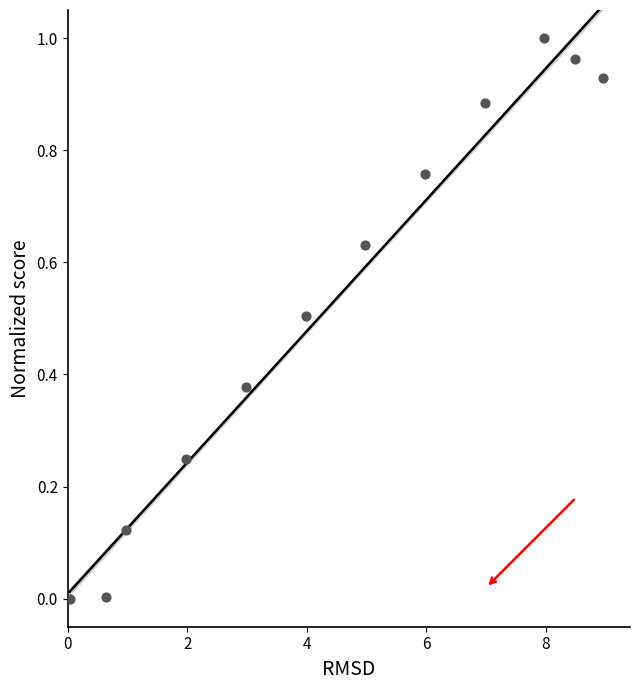

What is the range of X values (max minus min)?

8.9